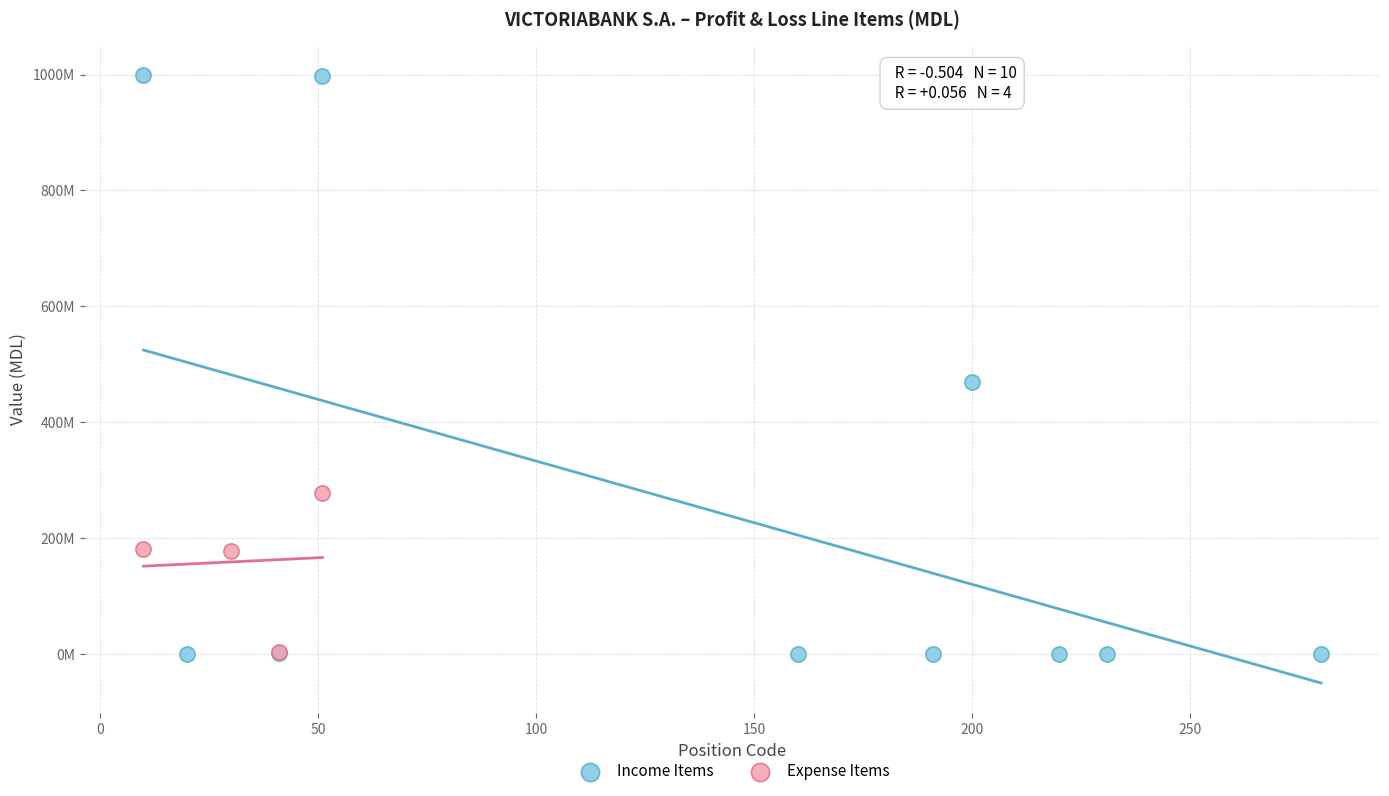

Which series has the widest spread of Y values?

Income Items